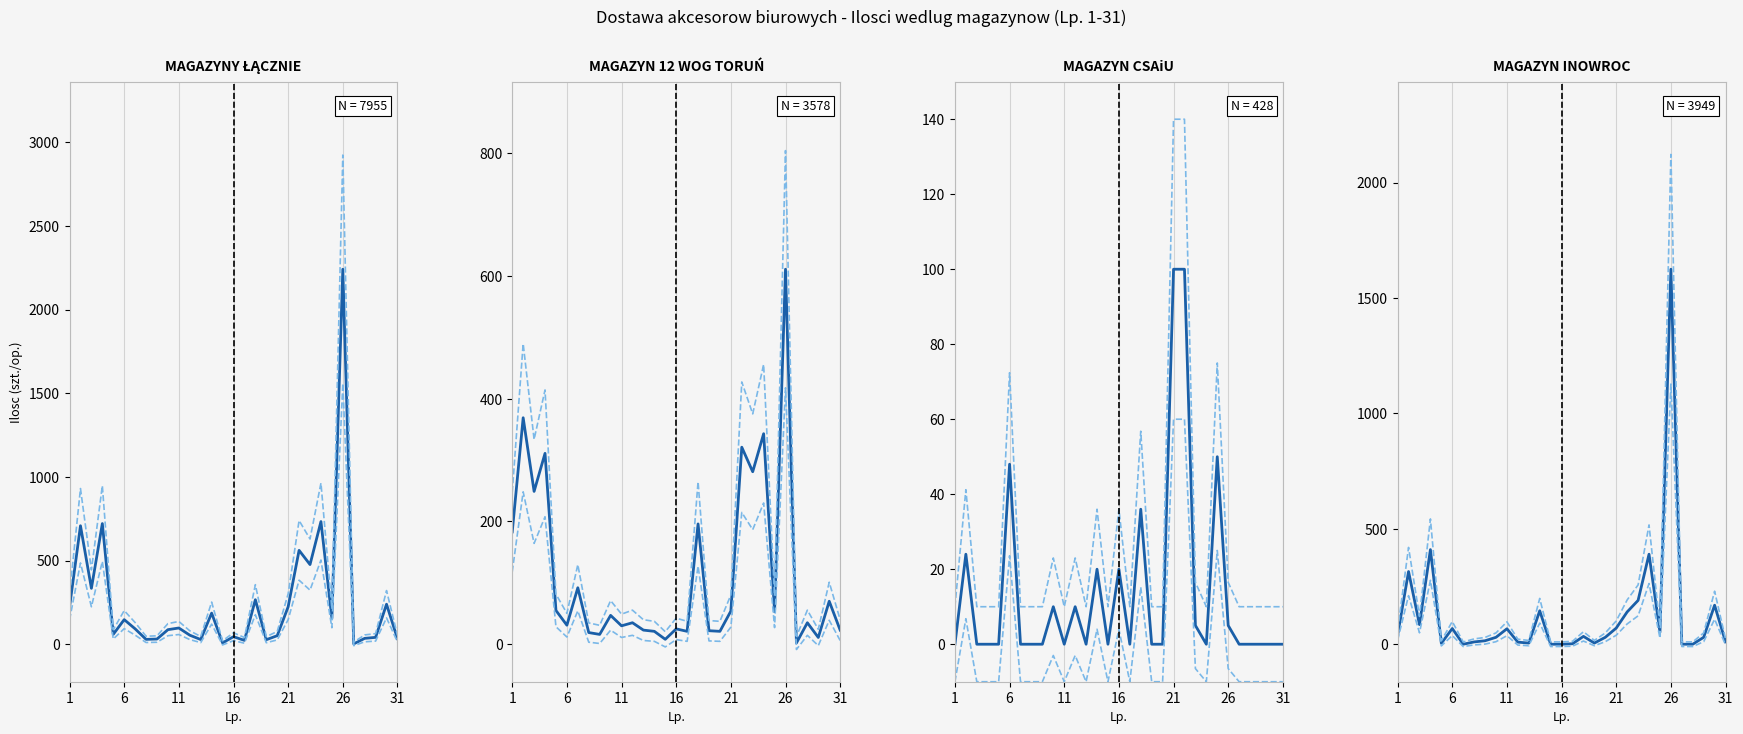

What is the average value of the MAGAZYNY ŁĄCZNIE series?

256.6